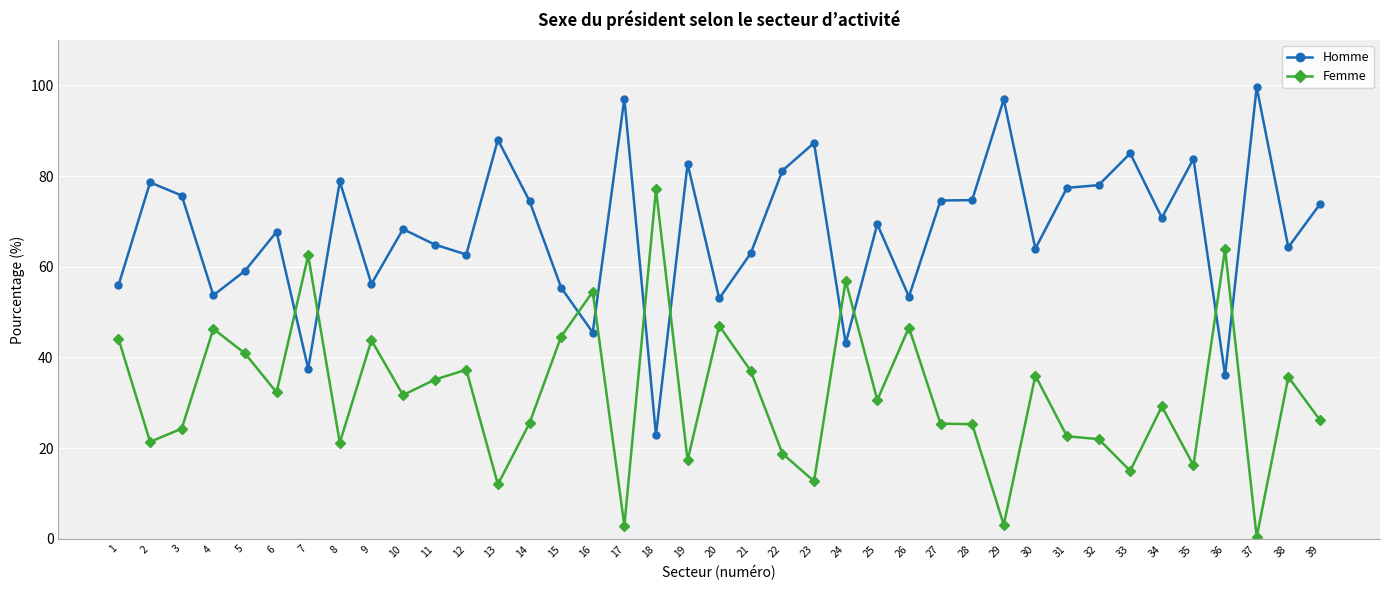

How many lines are shown in the chart?

2